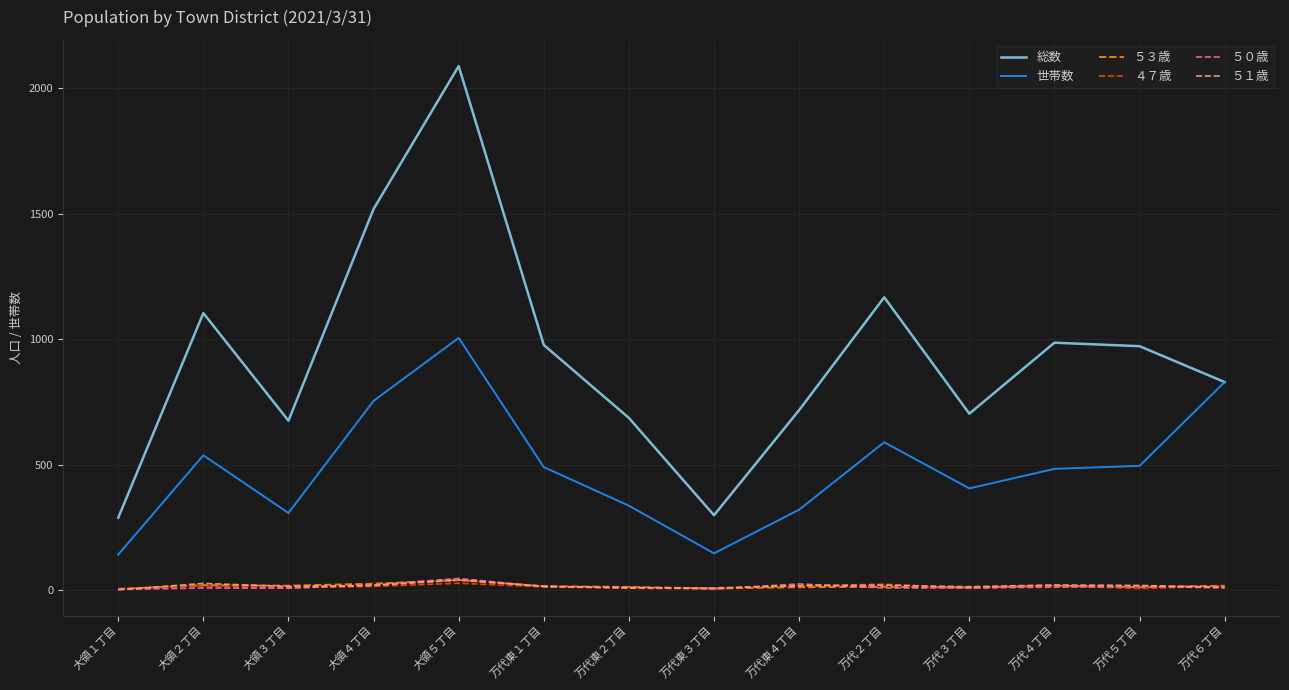

Which series changed the most between 大領５丁目 and 万代６丁目?

総数